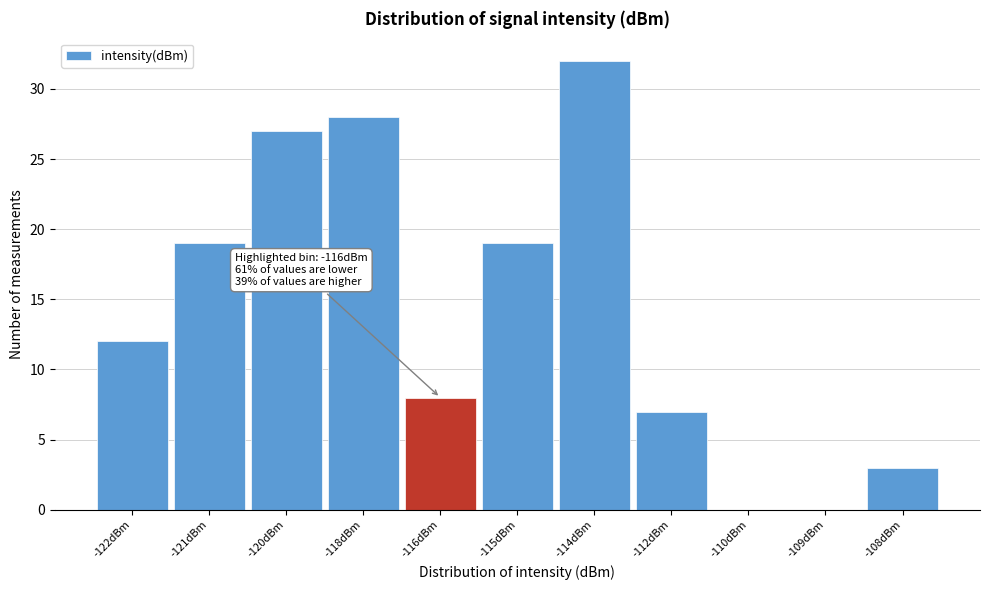

Reading left to right, extract all data points from this chart.

-122dBm=12	-121dBm=19	-120dBm=27	-118dBm=28	-116dBm=8	-115dBm=19	-114dBm=32	-112dBm=7	-110dBm=0	-109dBm=0	-108dBm=3